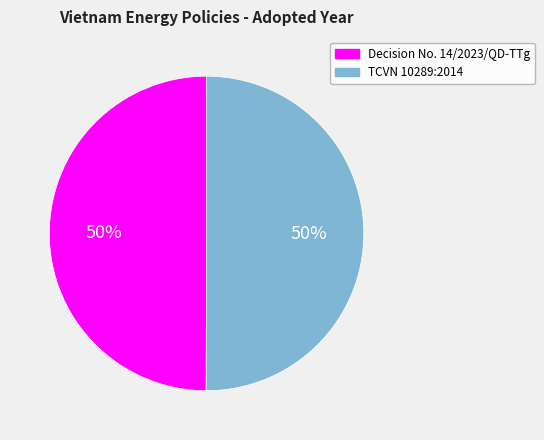

To the nearest percent, what percentage of the pie is TCVN 10289:2014?

50%